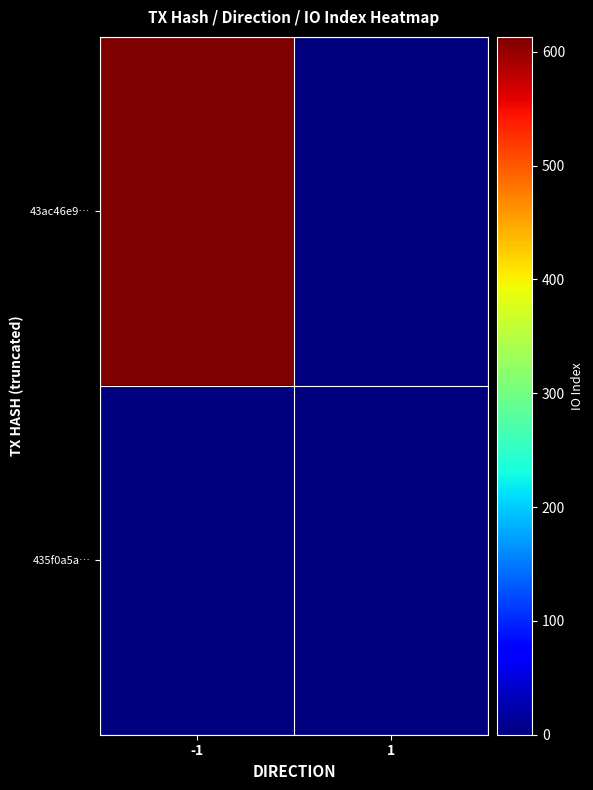

Rank the series by their maximum value, from lowest to highest.

435f0a5a…, 43ac46e9…